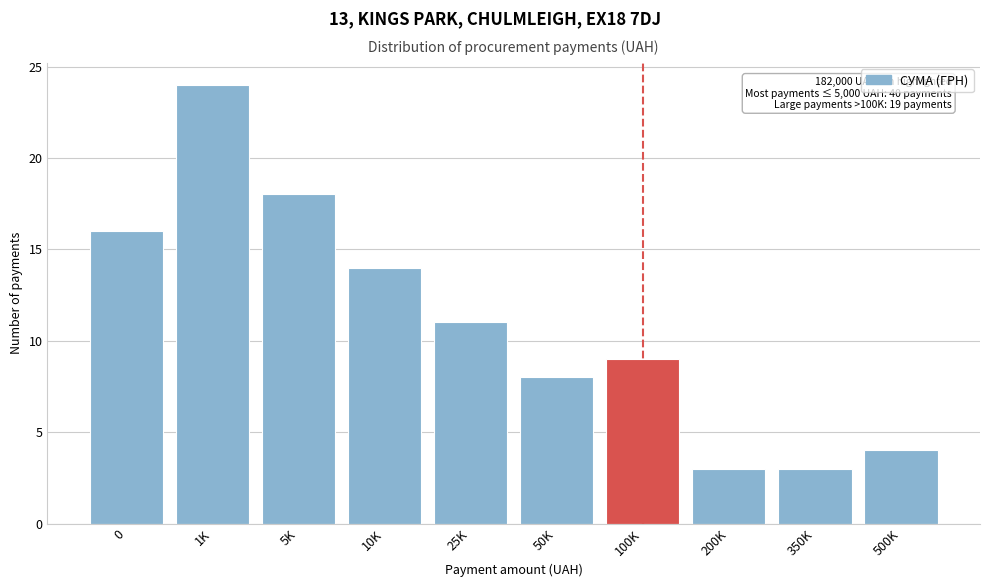

Reading left to right, transcribe all the data shown in this chart.

16	24	18	14	11	8	9	3	3	4